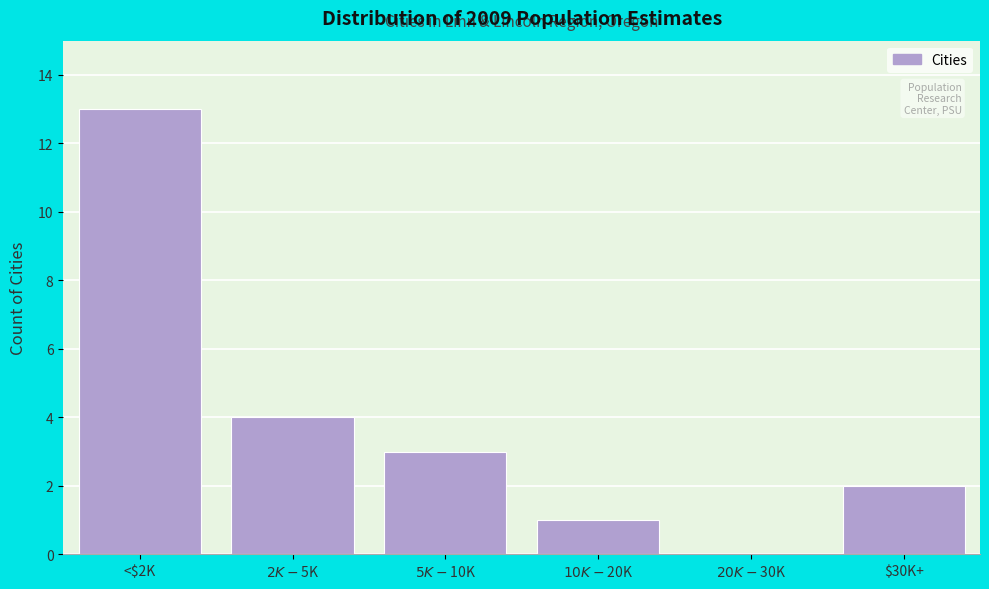

What is the maximum value shown in the chart?

13